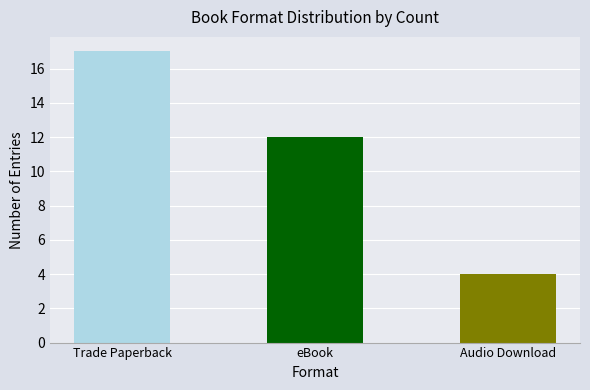

Reading left to right, transcribe all the data shown in this chart.

Trade Paperback=17	eBook=12	Audio Download=4